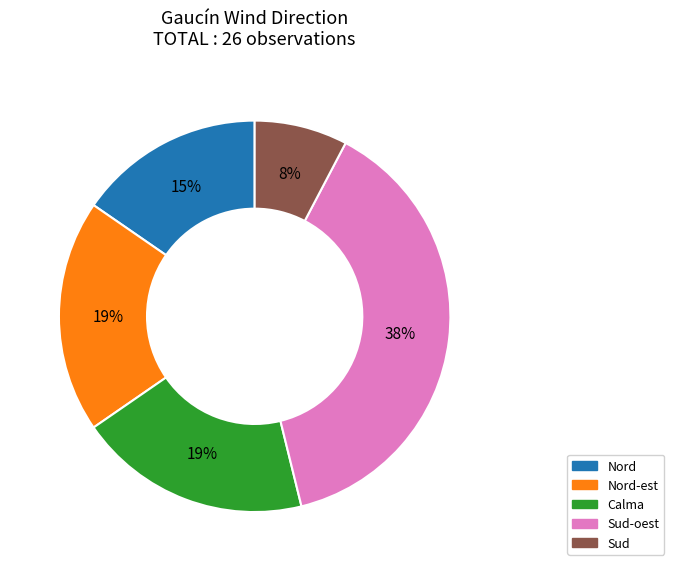

Between Calma and Nord, which is larger?

Calma